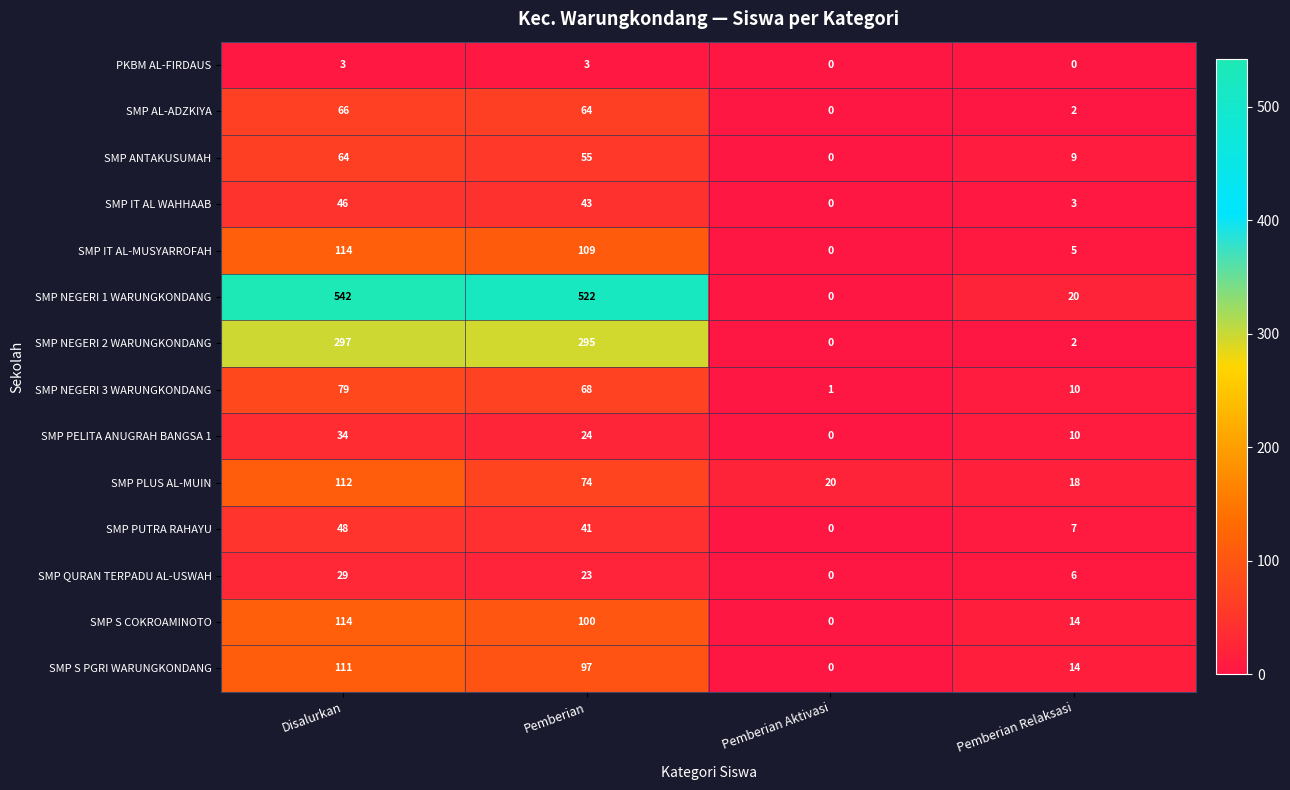

What is the difference between the maximum and minimum values in the SMP PUTRA RAHAYU series?

48